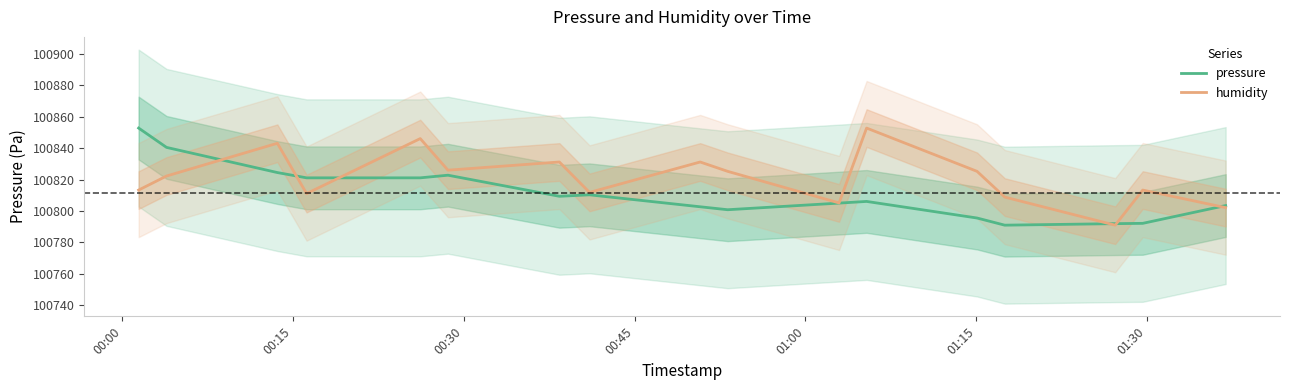

What is the lowest value of the pressure series?

100791.0